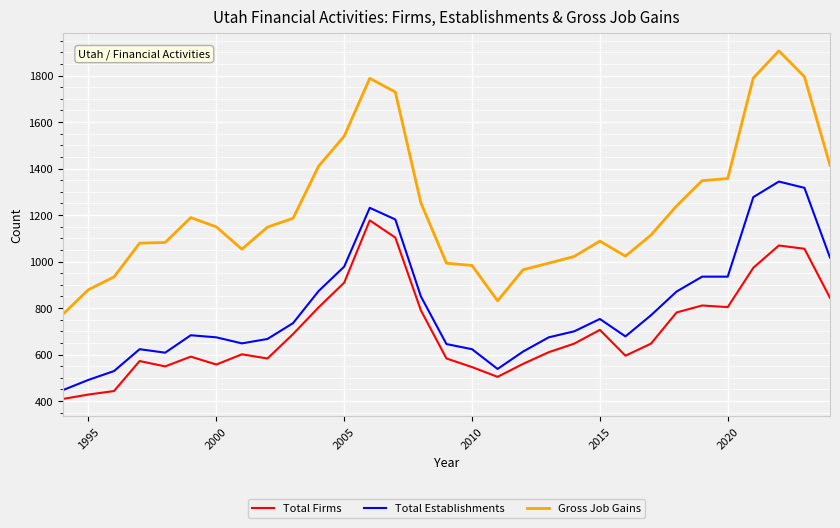

Which series has the widest spread of values?

Gross Job Gains